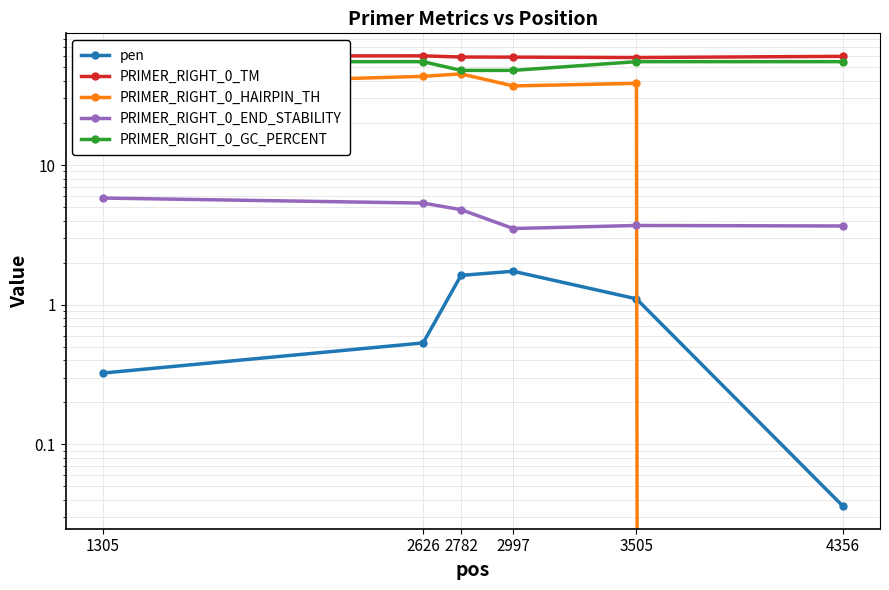

Does the chart have visible grid lines?

Yes